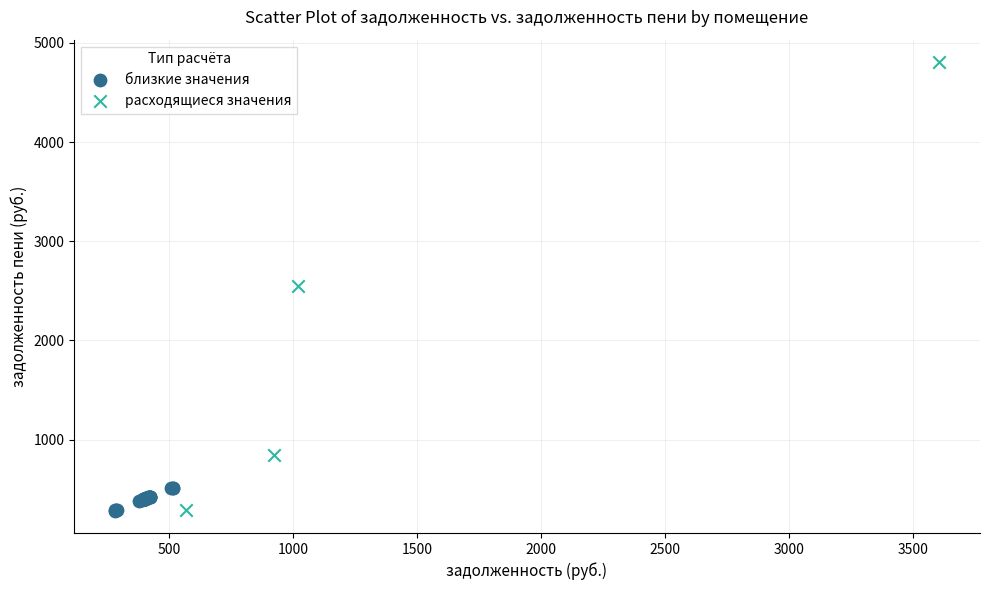

Which series has the largest Y range (max minus min)?

расходящиеся значения